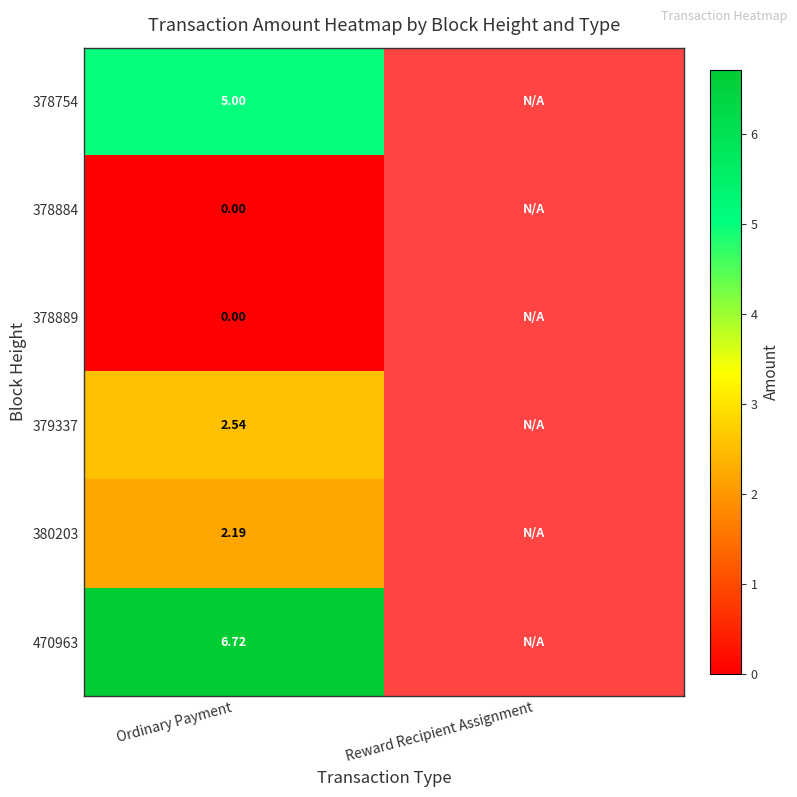

The value of 470963 at Ordinary Payment is 6.7. True or false?

True